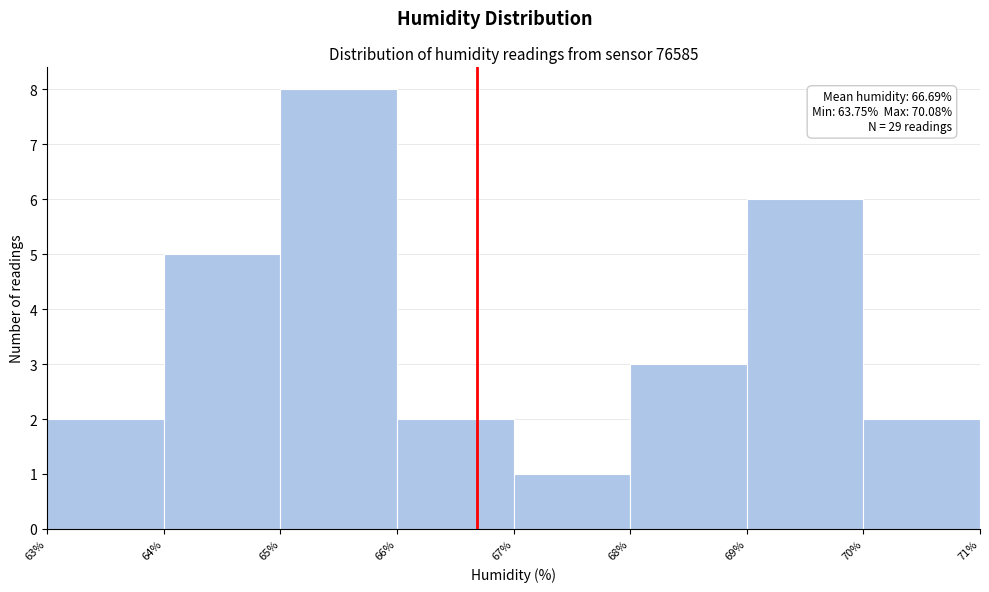

Over which range of the x-axis is the bar tallest?

65% to 66%